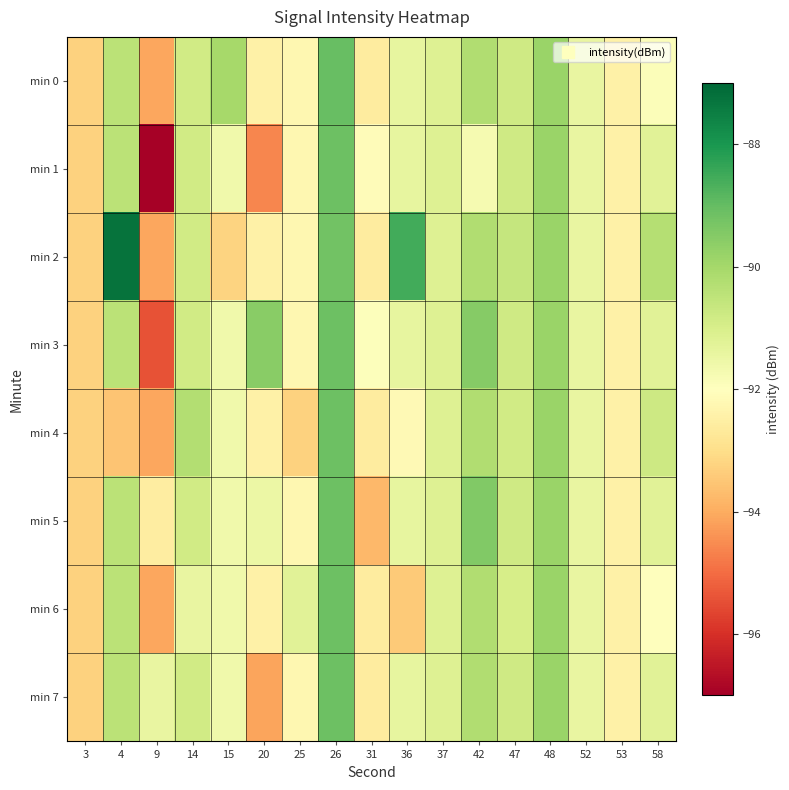

Reading right to left, list all the values displayed in this chart.

min 0: 58=-91.9	53=-92.4	52=-91.5	48=-89.8	47=-90.8	42=-90.2	37=-91.2	36=-91.4	31=-92.6	26=-89.0	25=-92.3	20=-92.4	15=-90.0	14=-90.8	9=-94.1	4=-90.4	3=-93.3
min 1: 58=-91.2	53=-92.5	52=-91.5	48=-89.8	47=-90.8	42=-91.7	37=-91.2	36=-91.4	31=-92.1	26=-89.1	25=-92.3	20=-94.6	15=-91.6	14=-90.8	9=-97.0	4=-90.4	3=-93.3
min 2: 58=-90.3	53=-92.4	52=-91.5	48=-89.8	47=-90.6	42=-90.2	37=-91.2	36=-88.6	31=-92.6	26=-89.2	25=-92.3	20=-92.4	15=-93.2	14=-90.8	9=-94.1	4=-87.2	3=-93.3
min 3: 58=-91.2	53=-92.4	52=-91.5	48=-89.8	47=-90.8	42=-89.5	37=-91.2	36=-91.4	31=-92.0	26=-89.1	25=-92.3	20=-89.6	15=-91.6	14=-90.8	9=-95.4	4=-90.4	3=-93.3
min 4: 58=-90.8	53=-92.4	52=-91.5	48=-89.8	47=-90.9	42=-90.2	37=-91.2	36=-92.2	31=-92.6	26=-89.1	25=-93.3	20=-92.4	15=-91.6	14=-90.3	9=-94.1	4=-93.6	3=-93.3
min 5: 58=-91.2	53=-92.4	52=-91.5	48=-89.8	47=-90.8	42=-89.5	37=-91.2	36=-91.4	31=-93.8	26=-89.1	25=-92.3	20=-91.5	15=-91.6	14=-90.8	9=-92.6	4=-90.4	3=-93.3
min 6: 58=-92.0	53=-92.4	52=-91.5	48=-89.8	47=-91.0	42=-90.2	37=-91.2	36=-93.4	31=-92.6	26=-89.1	25=-91.2	20=-92.4	15=-91.6	14=-91.4	9=-94.1	4=-90.4	3=-93.3
min 7: 58=-91.2	53=-92.4	52=-91.5	48=-89.8	47=-90.8	42=-90.2	37=-91.2	36=-91.4	31=-92.6	26=-89.1	25=-92.3	20=-94.1	15=-91.6	14=-90.8	9=-91.4	4=-90.4	3=-93.3